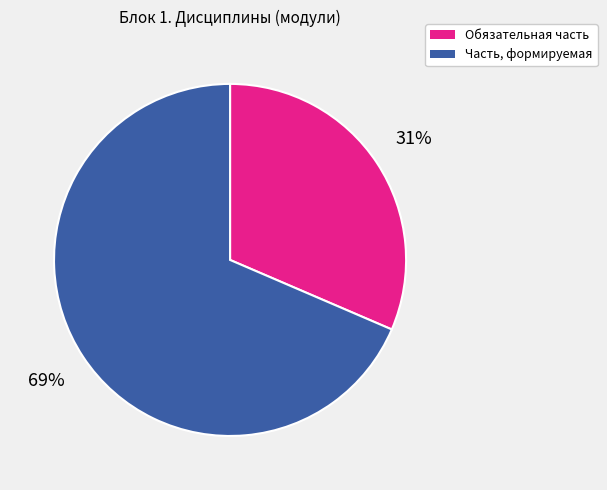

Does any single category account for the majority?

Yes